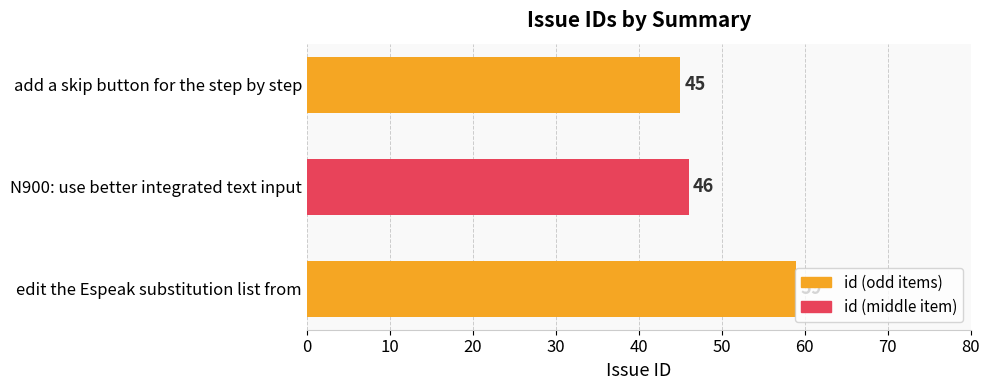

True or false: the data shows 46 at N900: use better integrated text input.

True